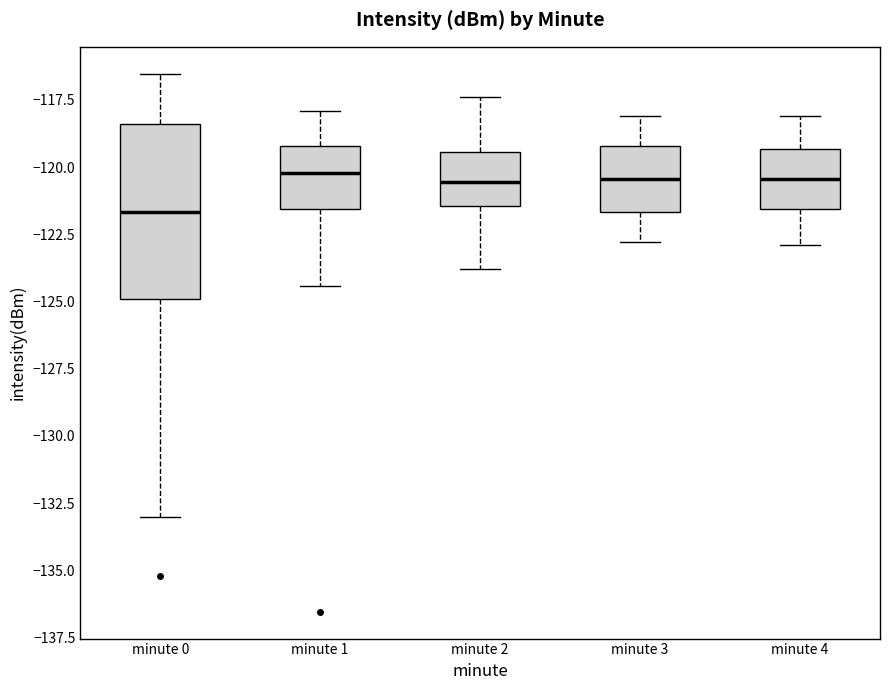

Which box is the tallest, from its lower edge to its upper edge?

minute 0